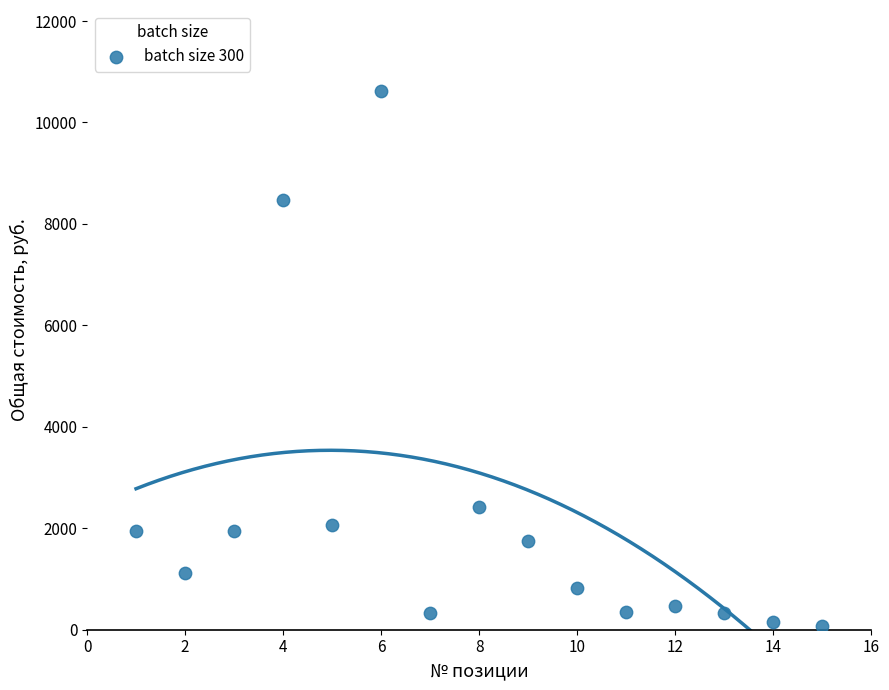

What is the range of X values (max minus min)?

14